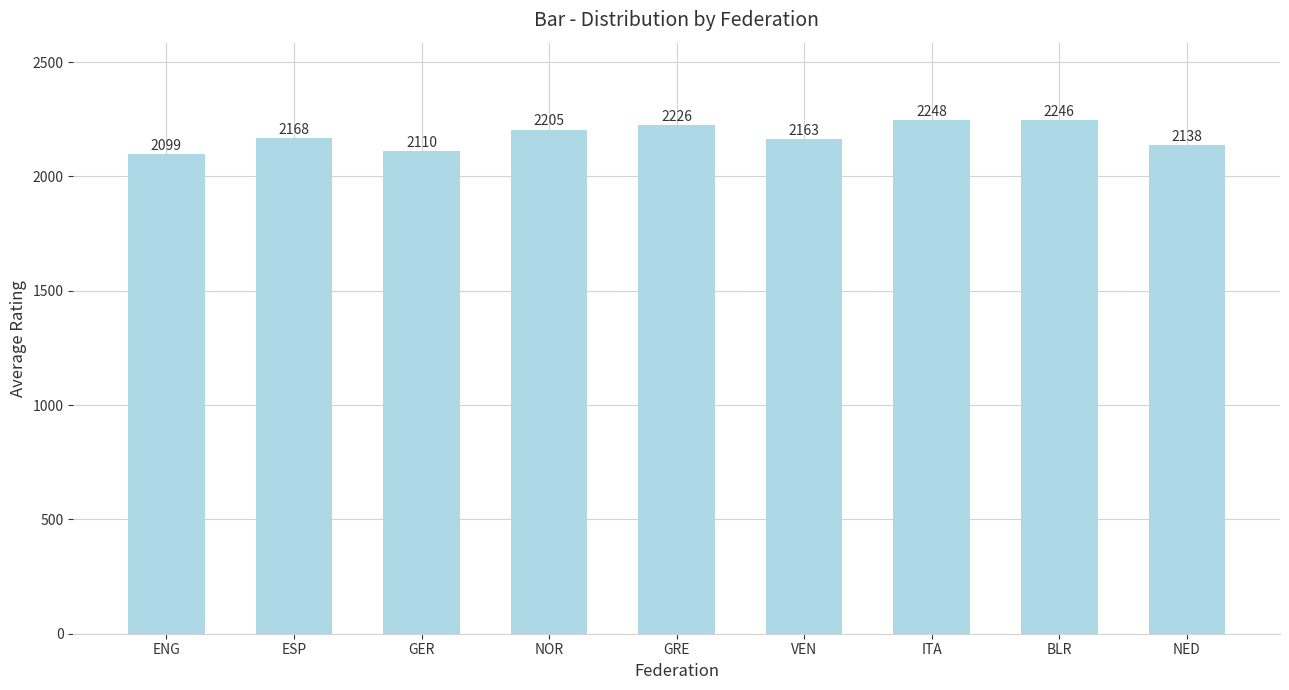

Count the number of data series in this chart.

1